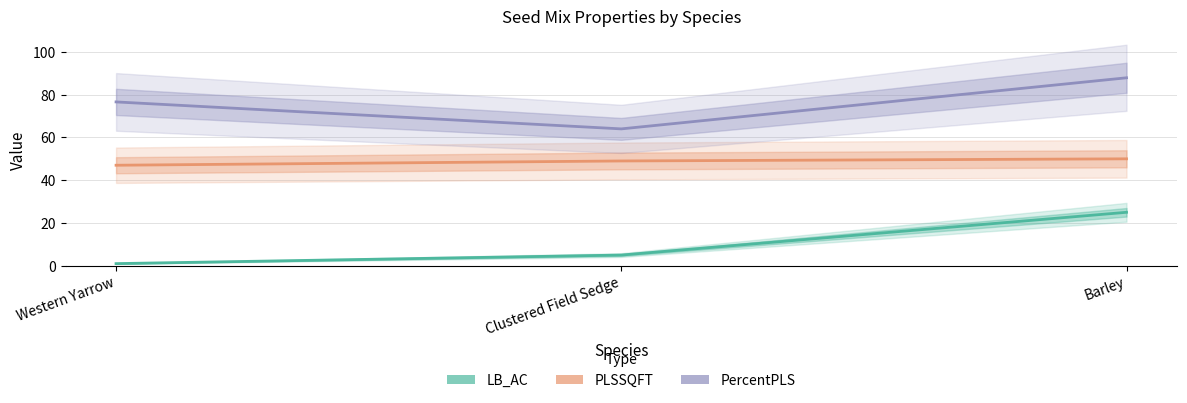

Reading left to right, what are all the values shown in this chart?

LB_AC: Western Yarrow=1.0	Clustered Field Sedge=5.0	Barley=25.0
PLSSQFT: Western Yarrow=47.0	Clustered Field Sedge=49.0	Barley=50.0
PercentPLS: Western Yarrow=76.6	Clustered Field Sedge=64.0	Barley=87.9